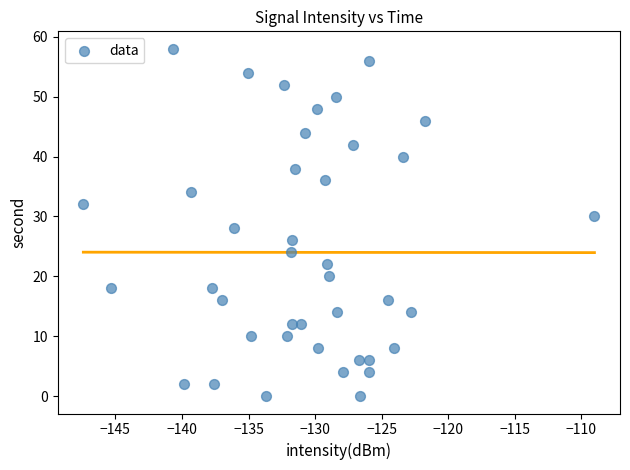

What is the range of Y values (max minus min)?

58